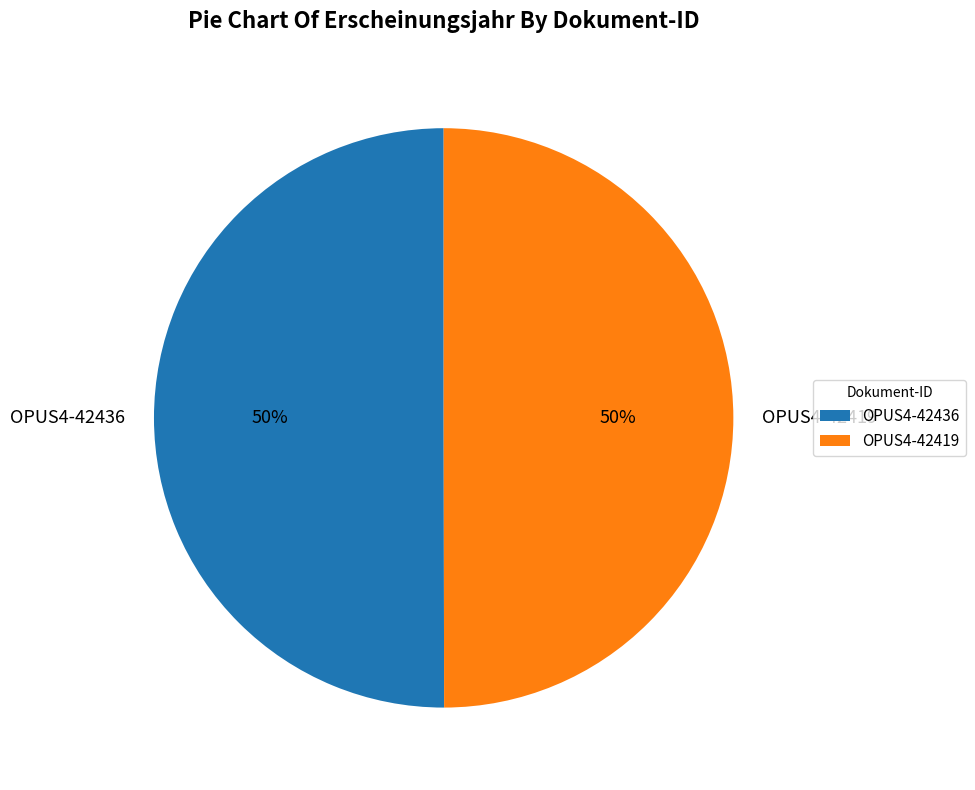

What is the ratio of the value at OPUS4-42436 to the value at OPUS4-42419?

1.0